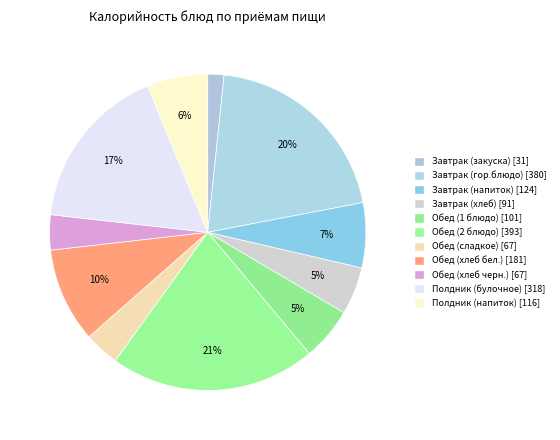

Count the number of slices in the pie.

11